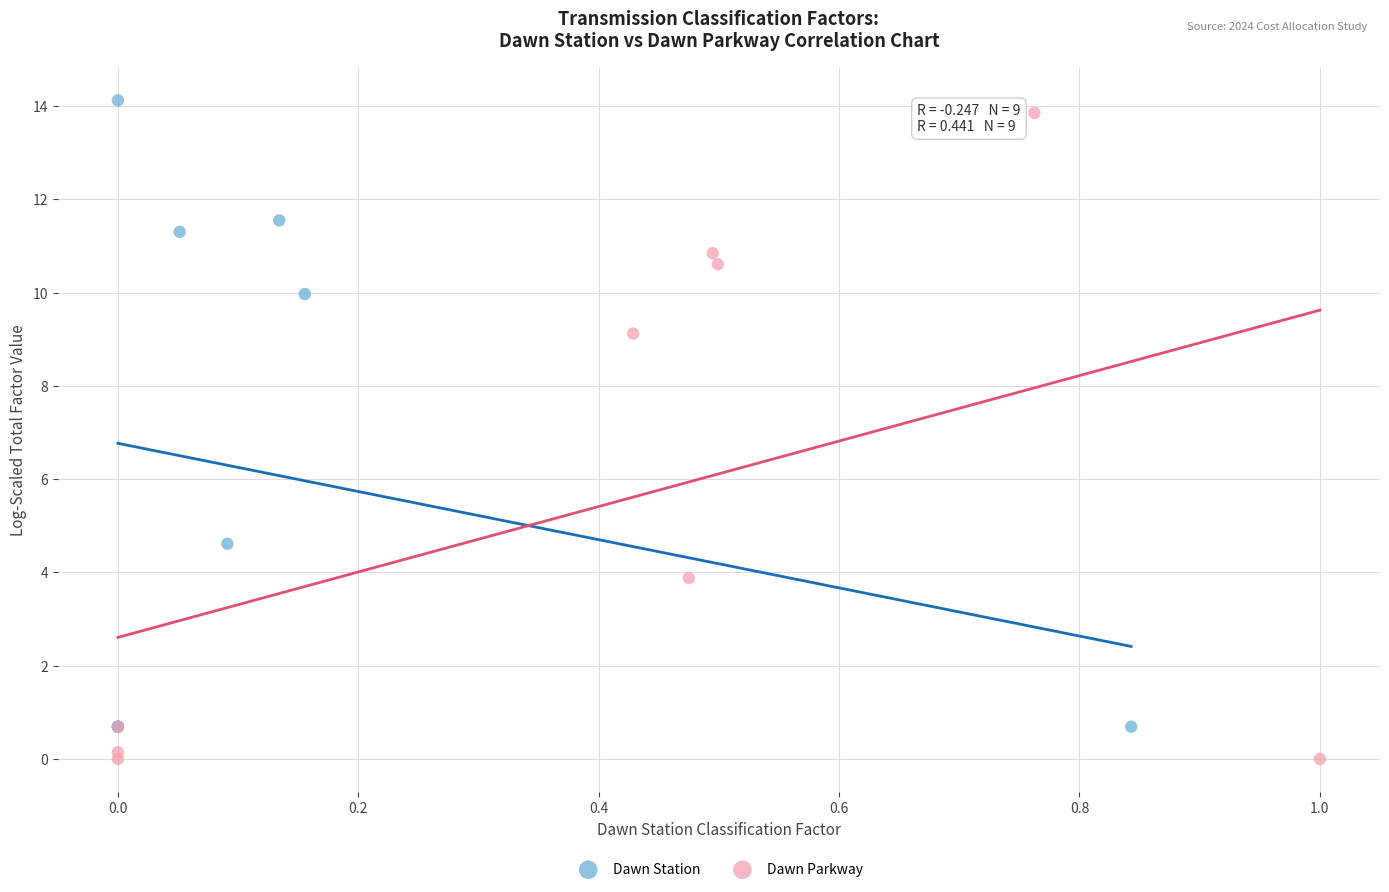

What are all the series names shown in the legend?

Dawn Station, Dawn Parkway